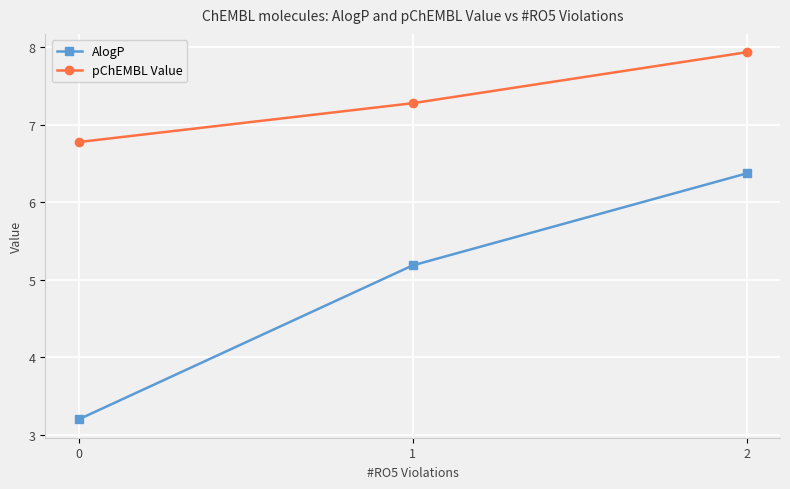

How many series are shown in this chart?

2